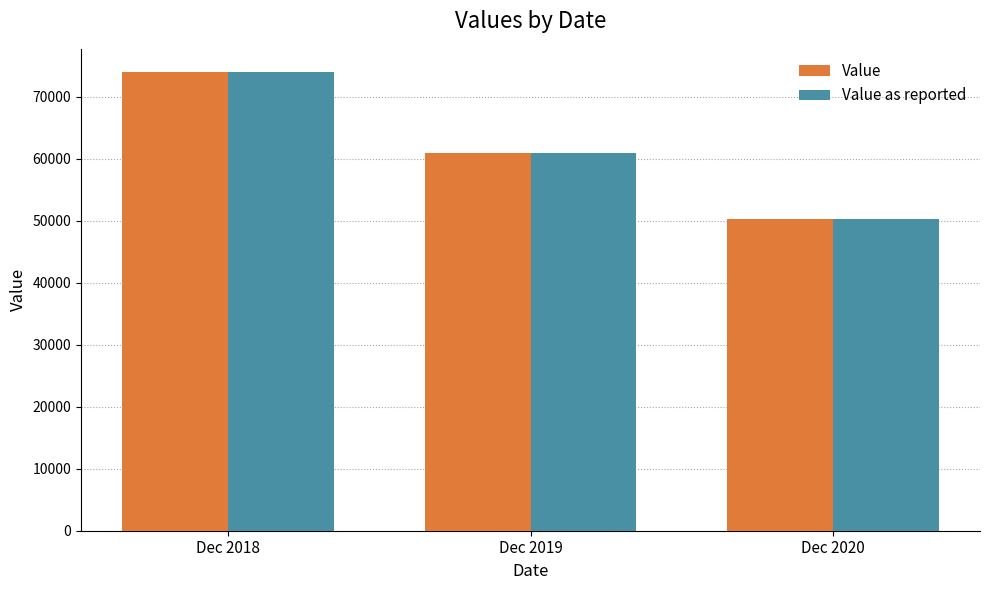

Reading left to right, list all the values displayed in this chart.

Value: Dec 2018=74050	Dec 2019=60865	Dec 2020=50293
Value as reported: Dec 2018=74050	Dec 2019=60865	Dec 2020=50293